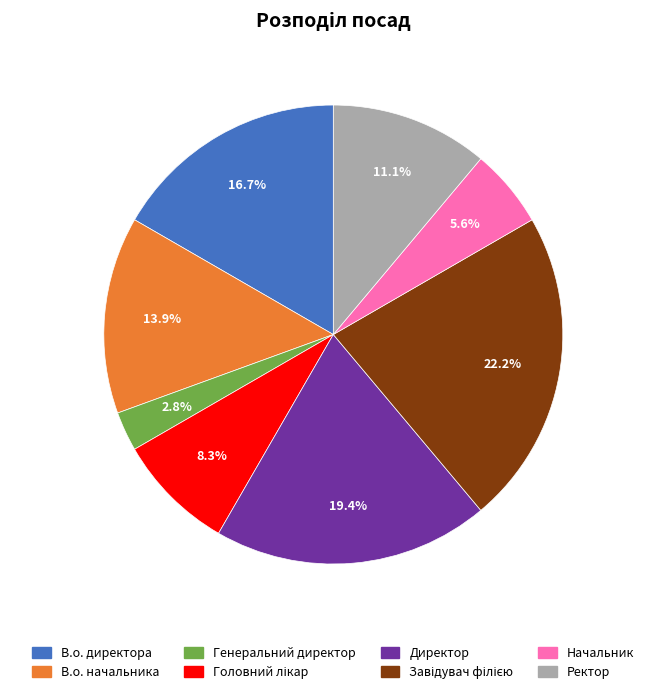

Does Начальник account for over 50% of the chart?

No